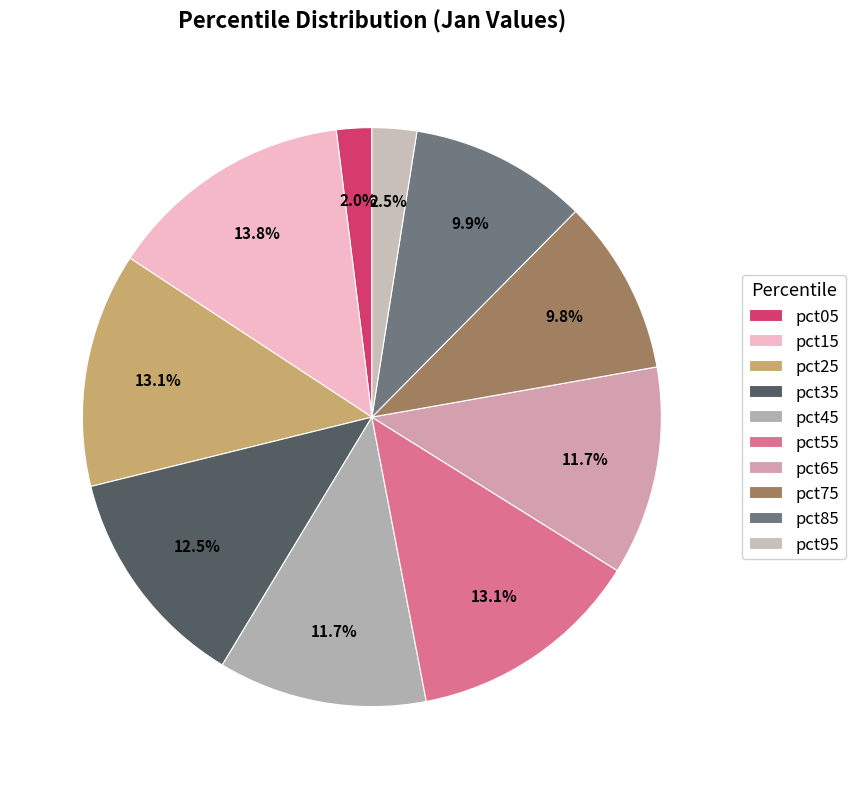

What is the largest slice in the pie chart?

pct15